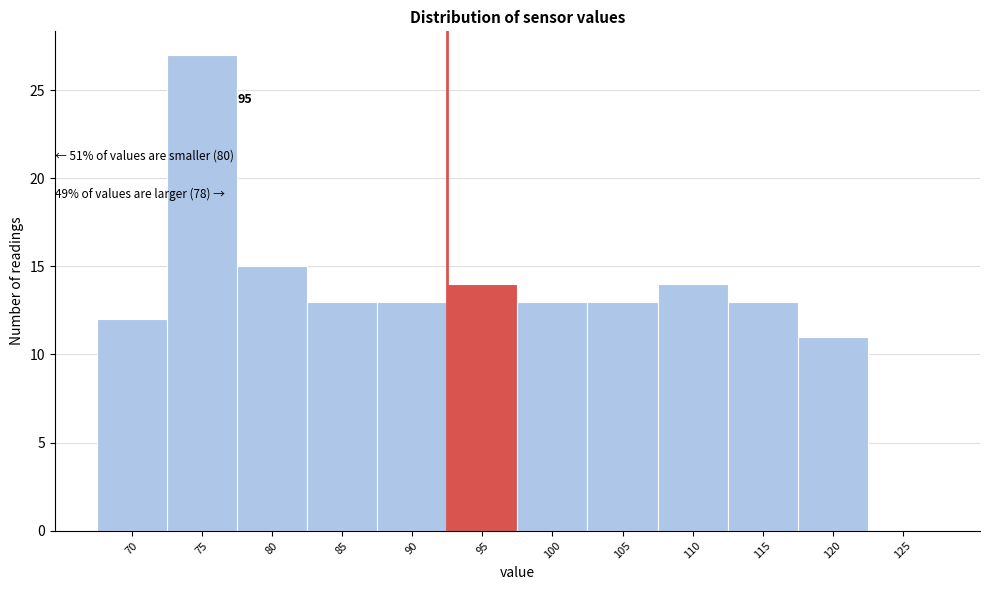

Reading right to left, list all the values displayed in this chart.

125=0	120=11	115=13	110=14	105=13	100=13	95=14	90=13	85=13	80=15	75=27	70=12